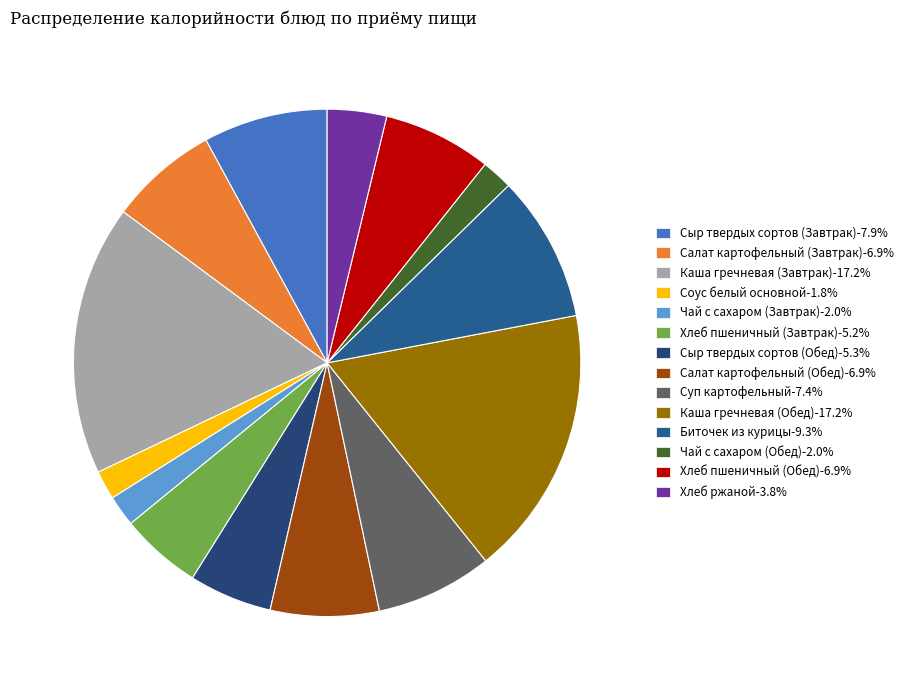

What is the ratio of the value at Салат картофельный (Обед) to the value at Сыр твердых сортов (Обед)?

1.3